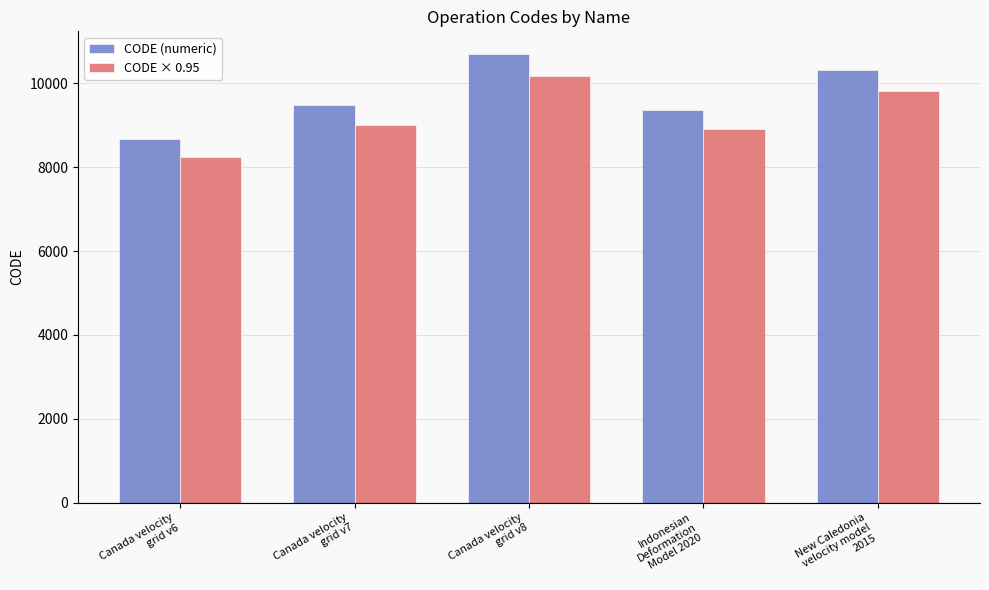

How many values in the CODE × 0.95 series are below 9008?

2